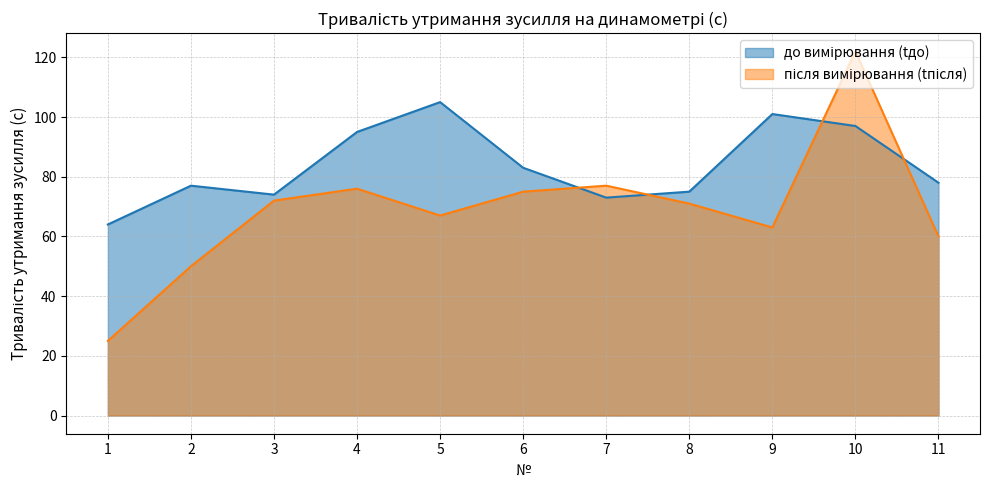

What is the difference between the до вимірювання (tдо) values at 2 and 9?

24